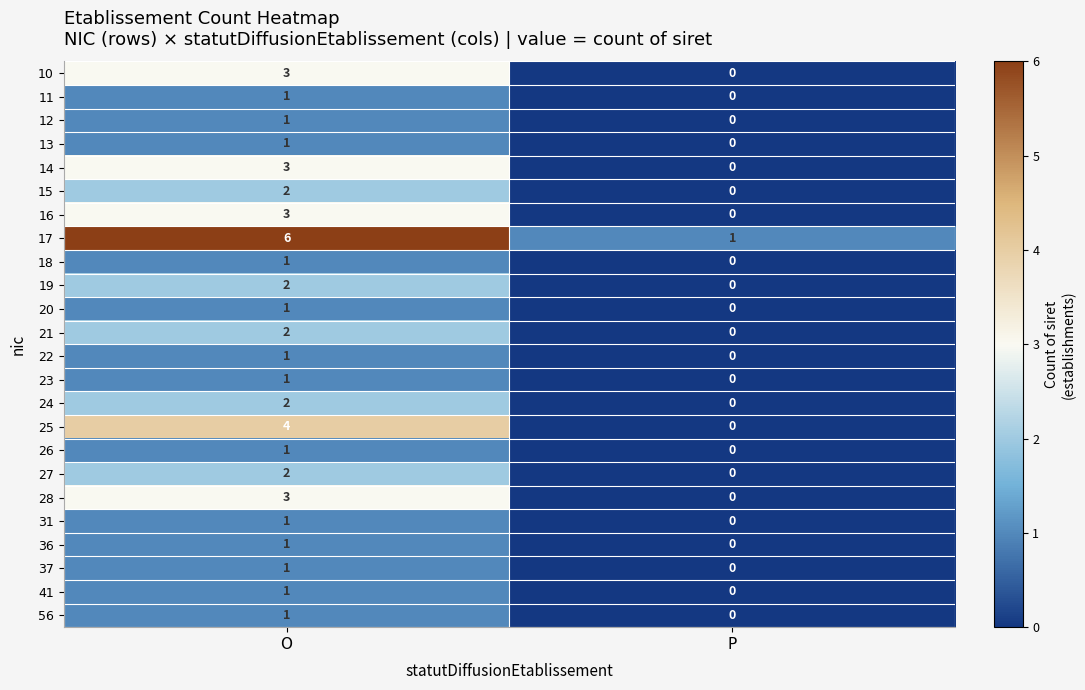

Which series has the widest spread of values?

17